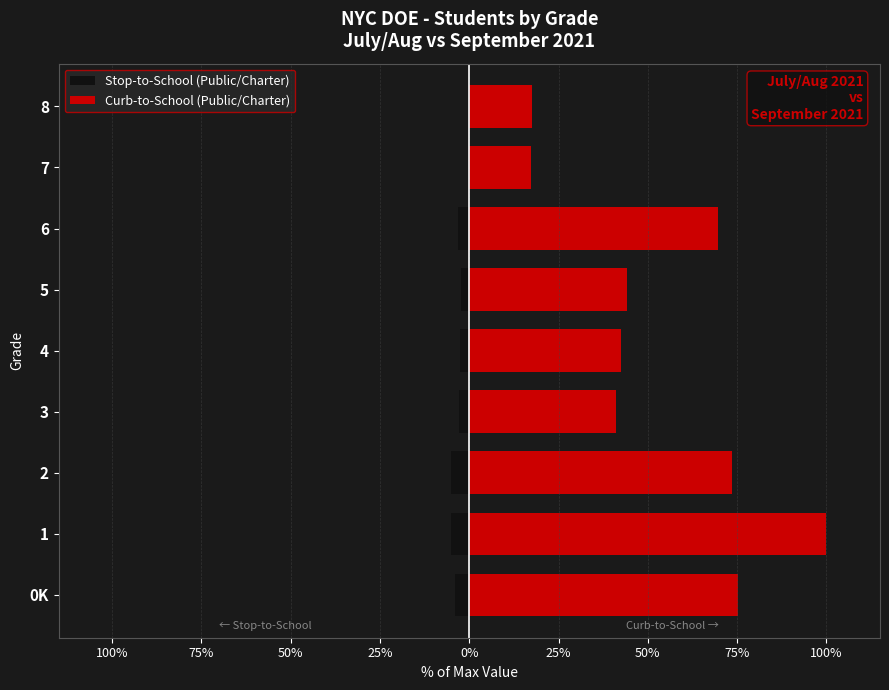

What is the difference between the second highest and second lowest values in the Curb-to-School (Public/Charter) series?

57.7